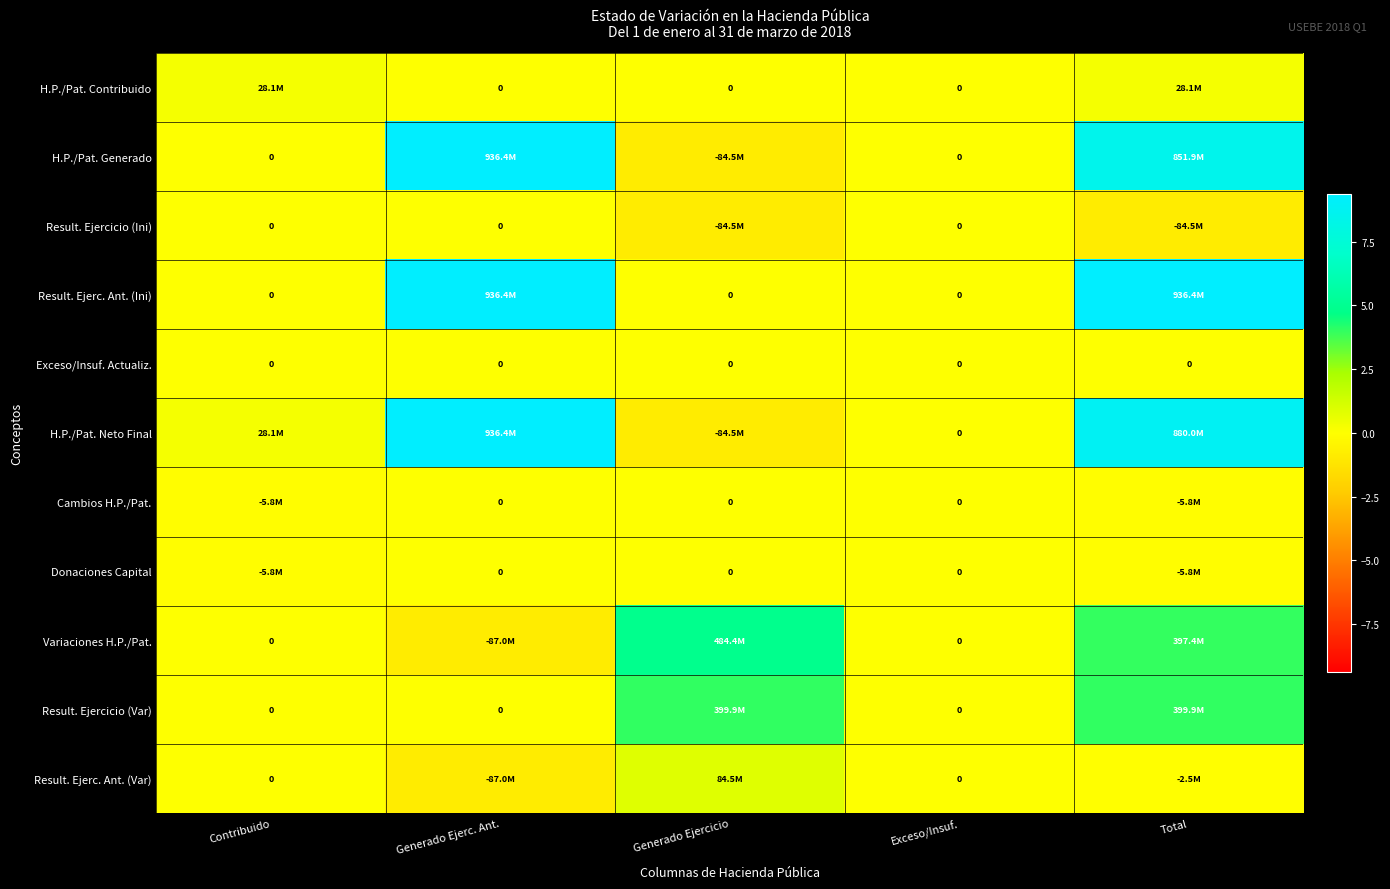

How many values in the Variaciones H.P./Pat. series are below 0?

1